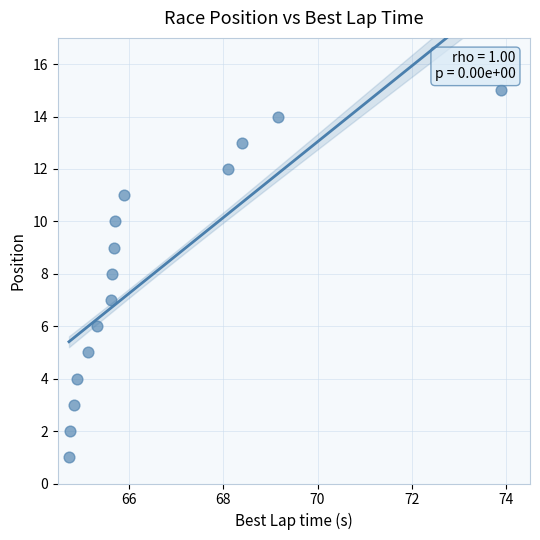

What is the range of Y values (max minus min)?

14